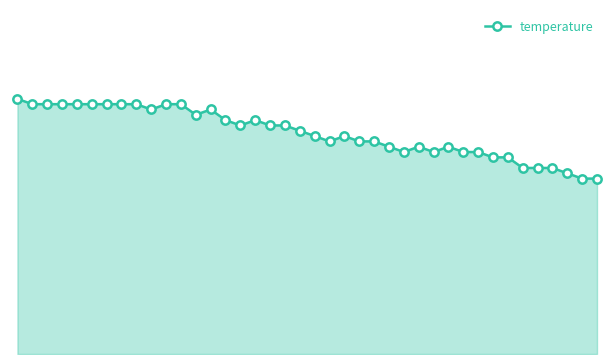

What is the maximum value shown in the chart?

4.8